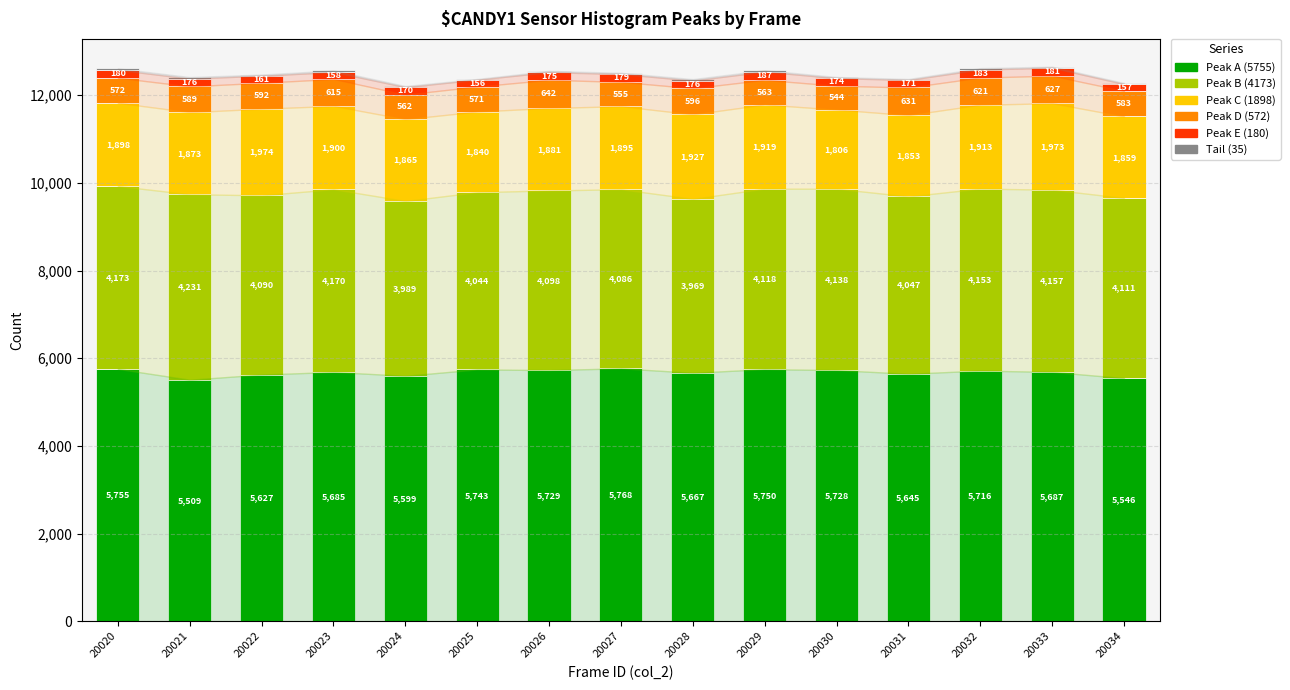

What is the total value across all series at 20023?

12565